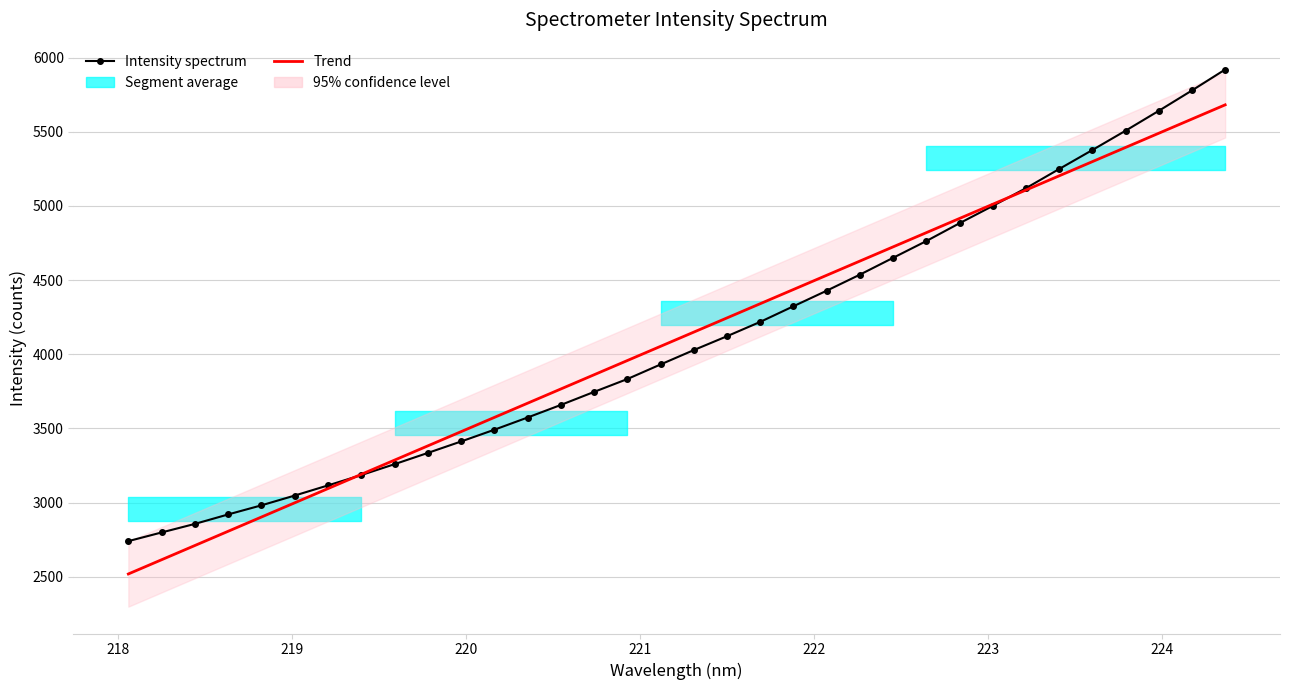

At how many categories does at least one series exceed 5519?

3